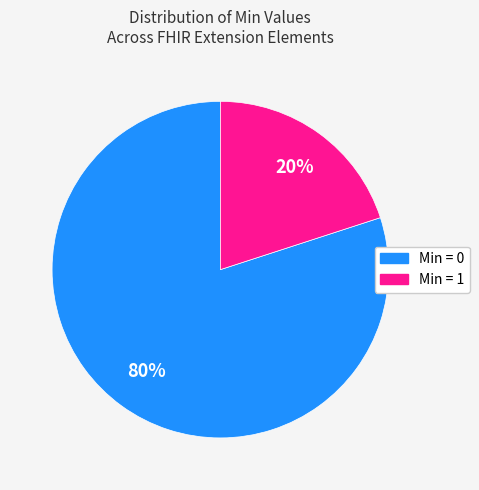

To the nearest percent, what is the difference between the largest and smallest slice percentages?

60%